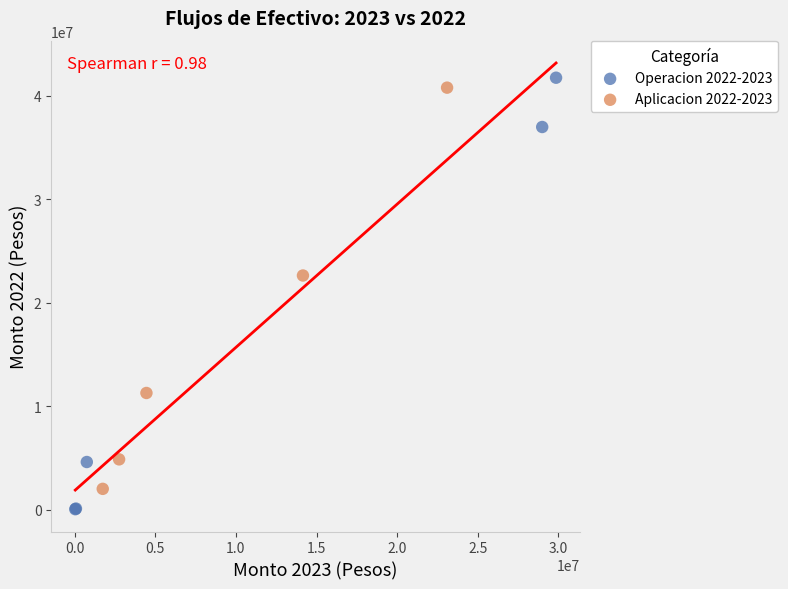

Which series contains the lowest Y value?

Operacion 2022-2023